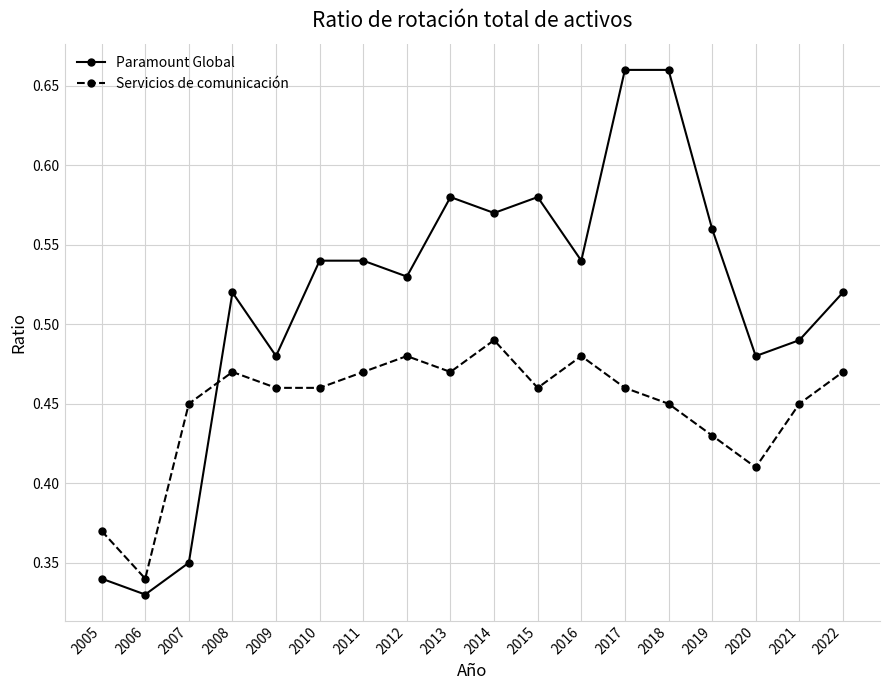

At which label does Paramount Global reach its minimum?

2006